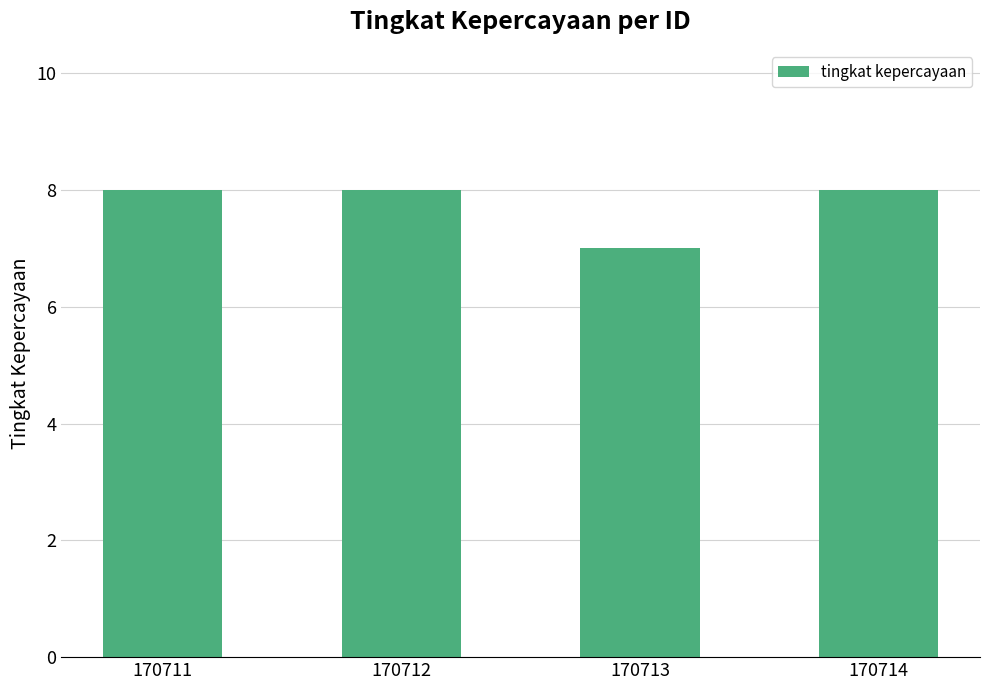

The value at 170713 is 9. True or false?

False